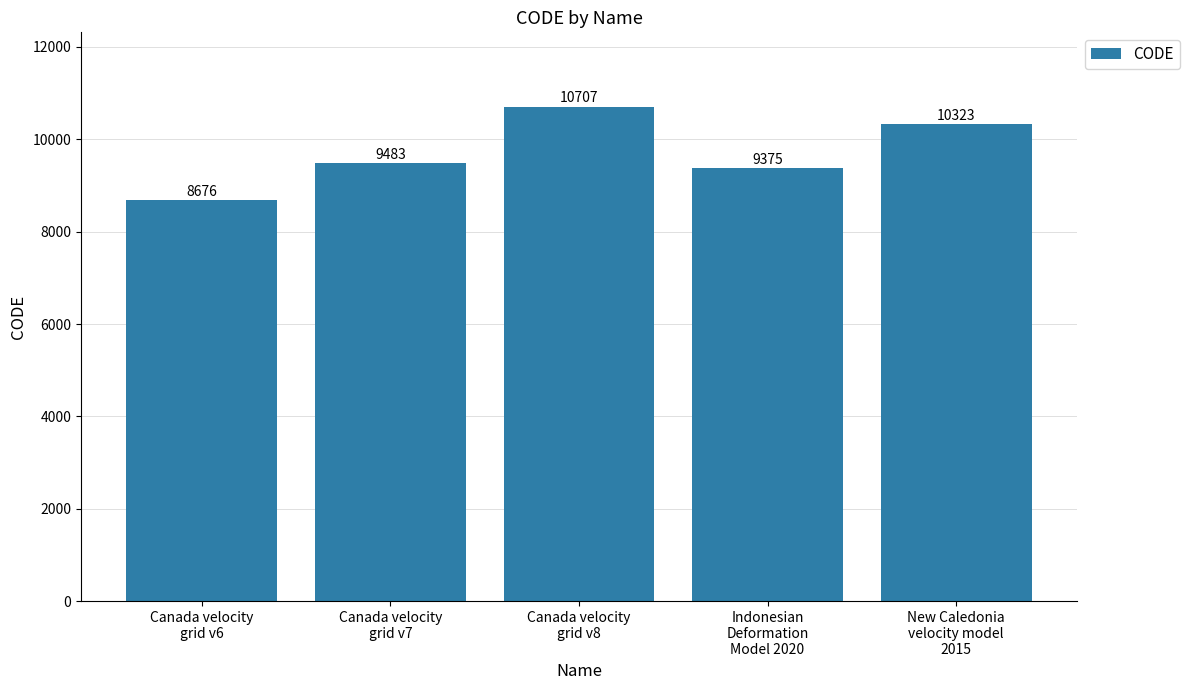

How many bars are there in total?

5